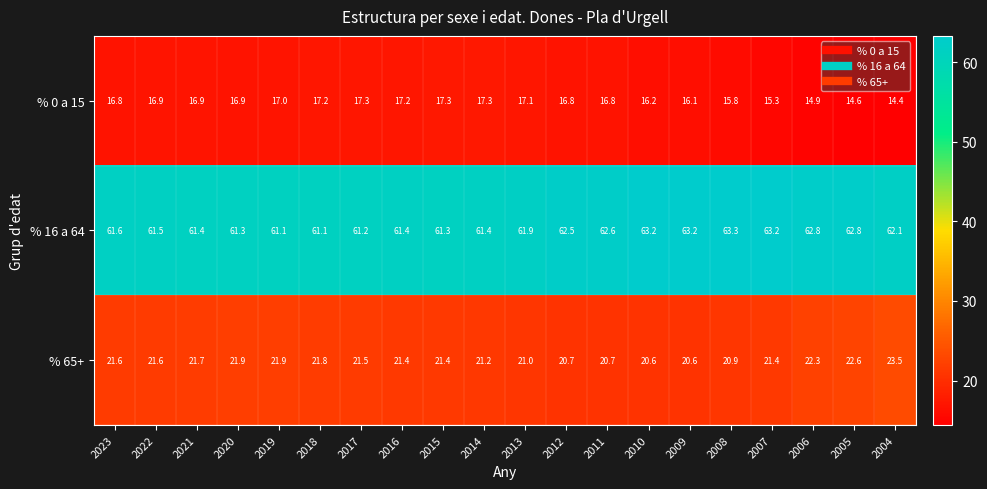

At which category does the chart reach its minimum across all series?

2004